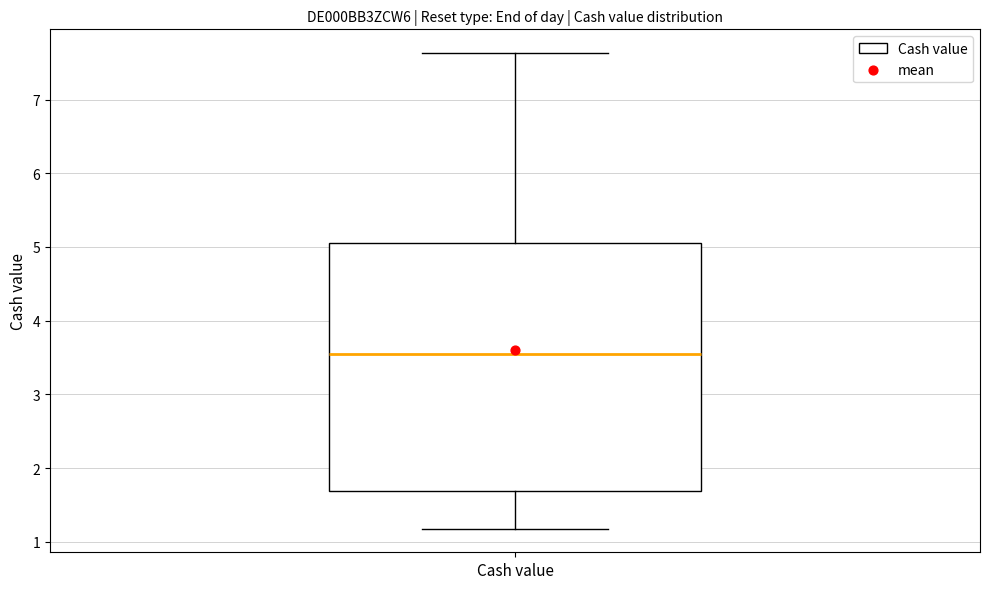

Where does the median line of the box for Cash value sit on the y-axis? The values are not printed on the chart, so give them approximately, as read against the axis.

3.6